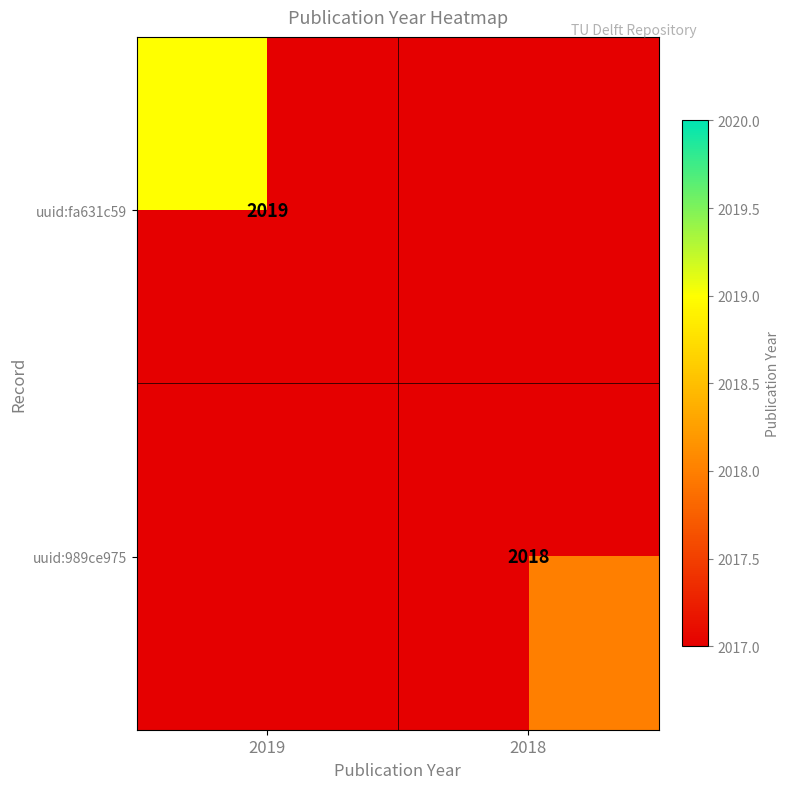

True or false: uuid:fa631c59 has a value of 2760 at 2019.

False